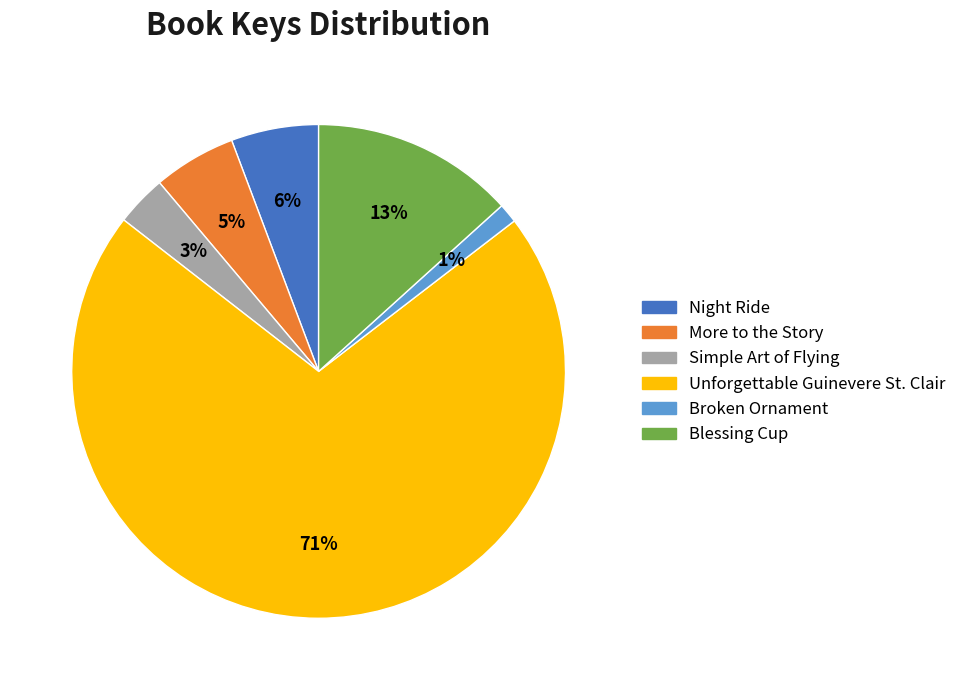

Is it true that Simple Art of Flying is 10% of the pie?

False